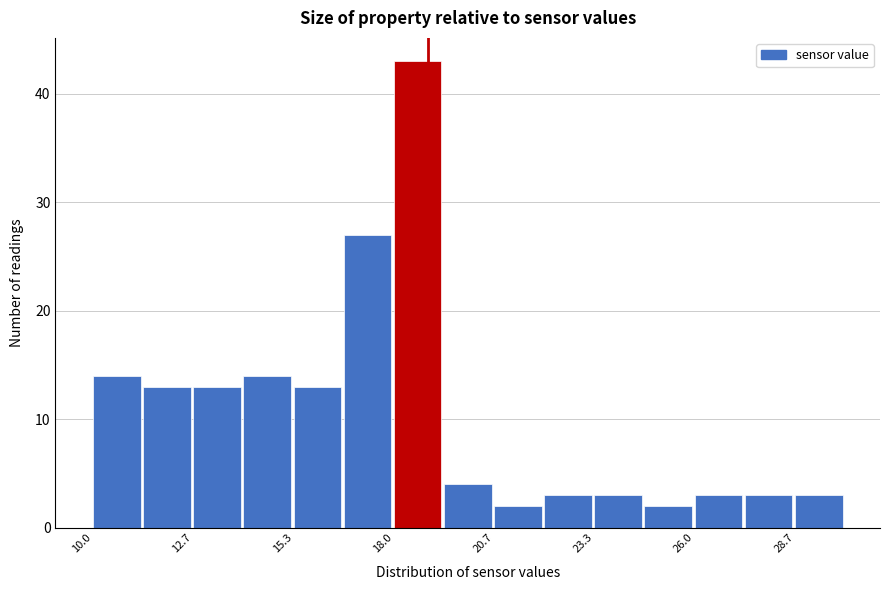

Read against the x-axis, roughly where is the centre of the tallest bar?

18.5